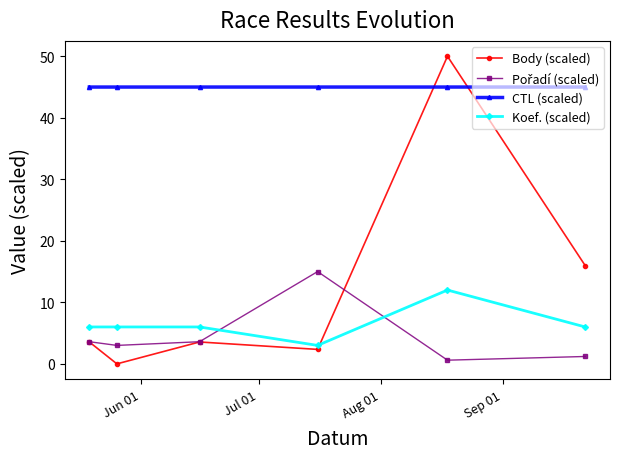

Which series has the widest spread of values?

Body (scaled)